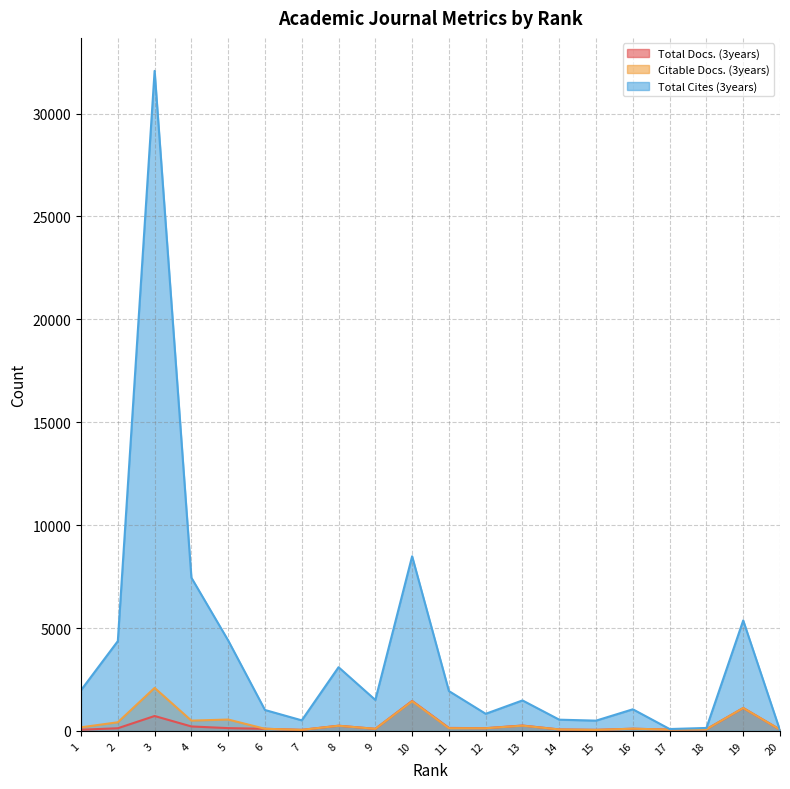

What is the difference between the maximum and minimum values in the Citable Docs. (3years) series?

2039